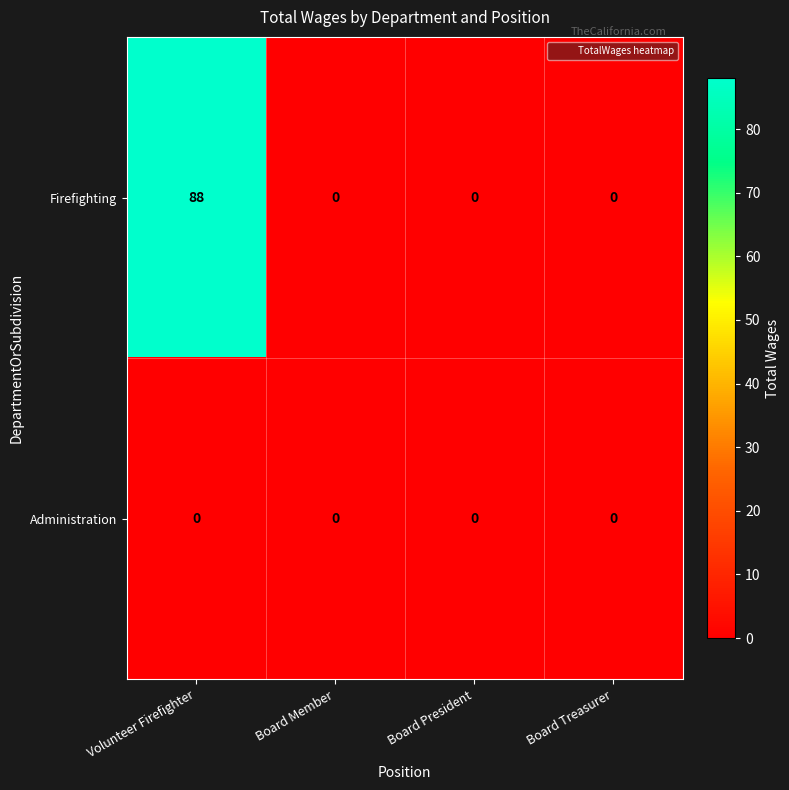

At Volunteer Firefighter, list the series in order from smallest to largest.

Administration, Firefighting